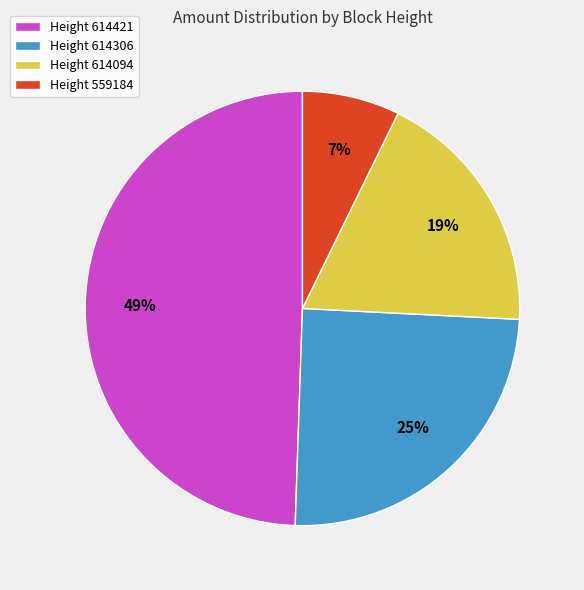

Rank the categories by value from highest to lowest.

Height 614421, Height 614306, Height 614094, Height 559184